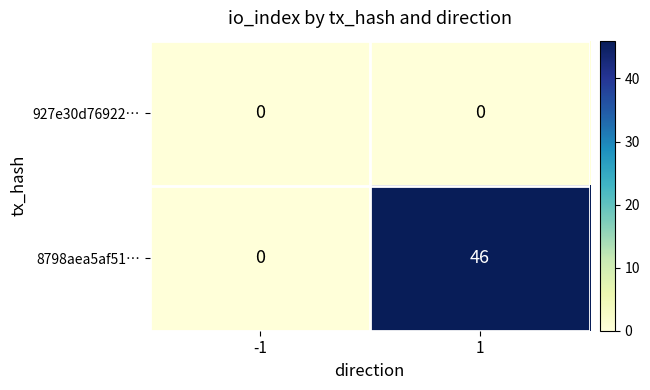

Rank the series by their average value, from highest to lowest.

8798aea5af51…, 927e30d76922…